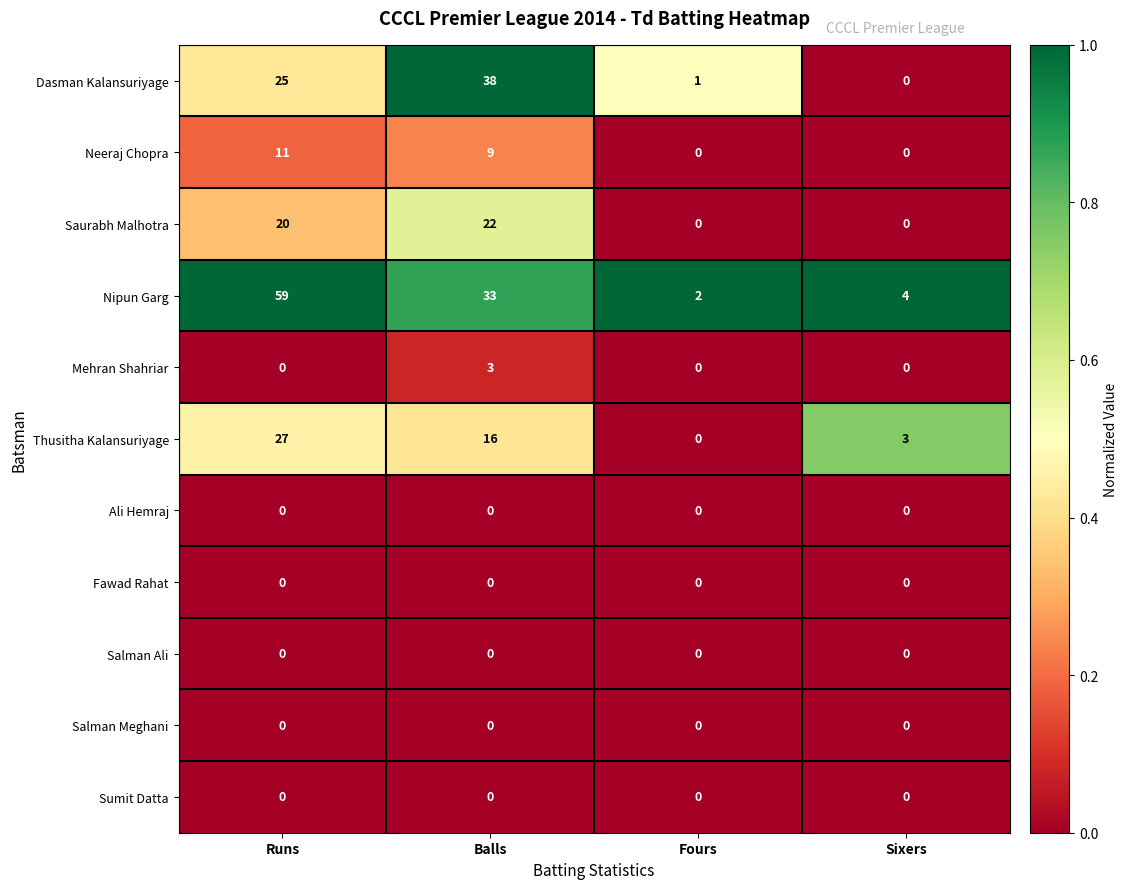

Which series has the largest range (max minus min)?

Nipun Garg